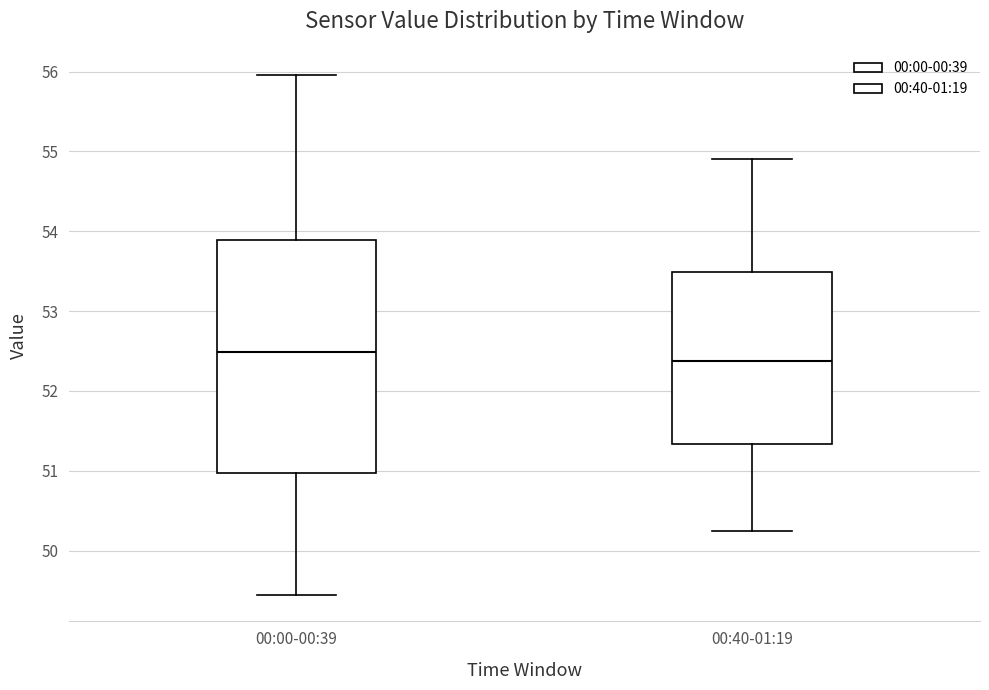

Comparing the boxes themselves (not the whiskers), which one is the tallest?

00:00-00:39